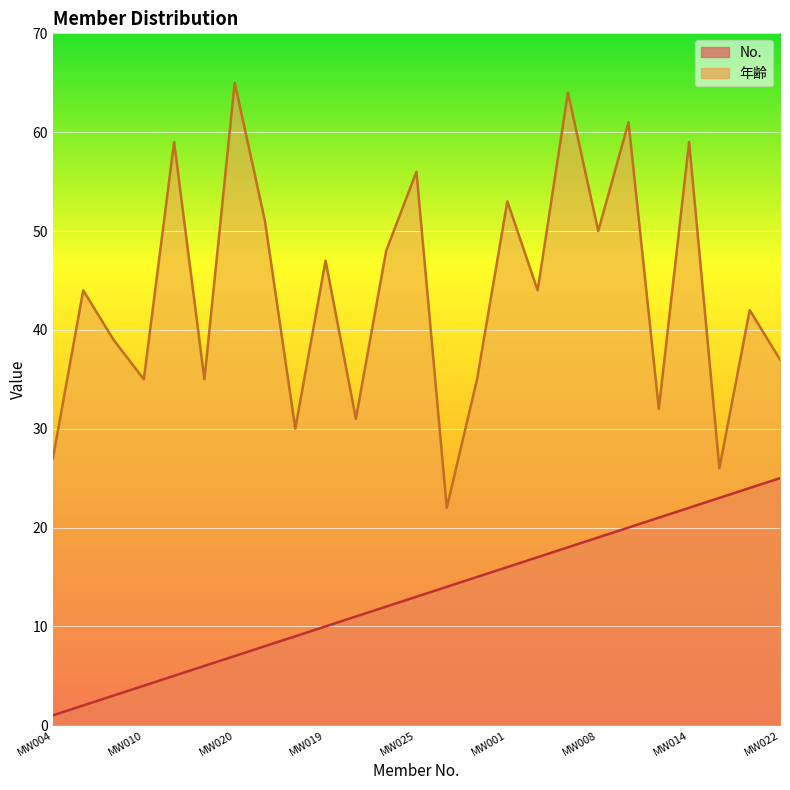

True or false: 年齢 and No. intersect in this chart.

False